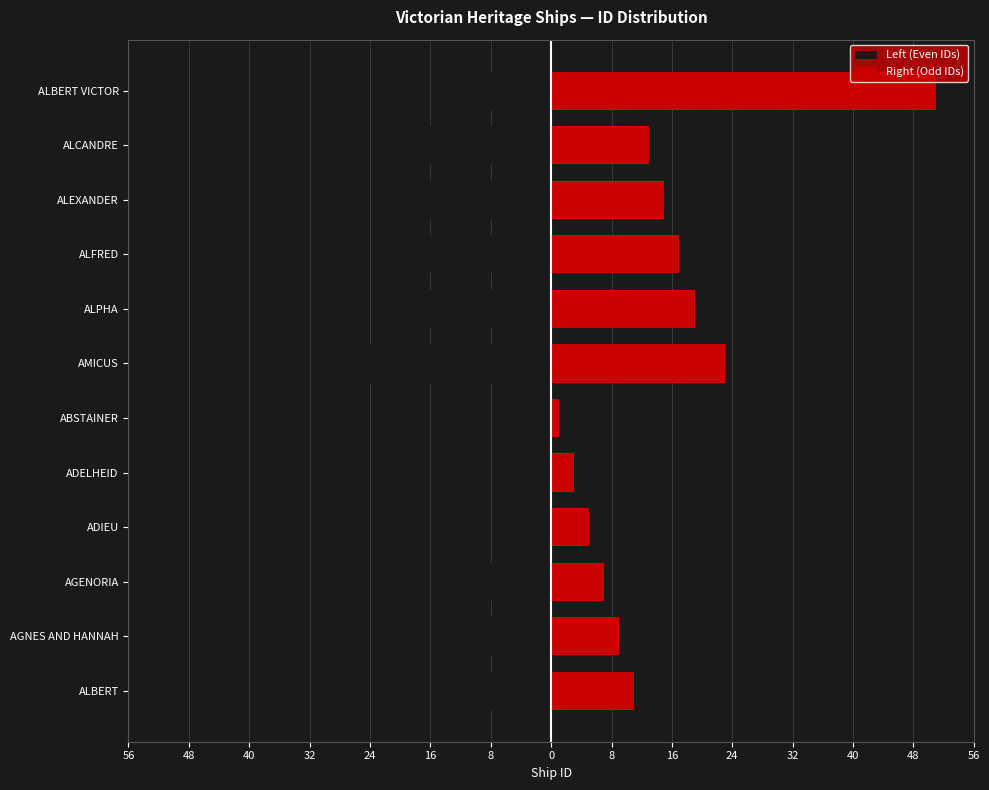

Are the bars horizontal?

Yes